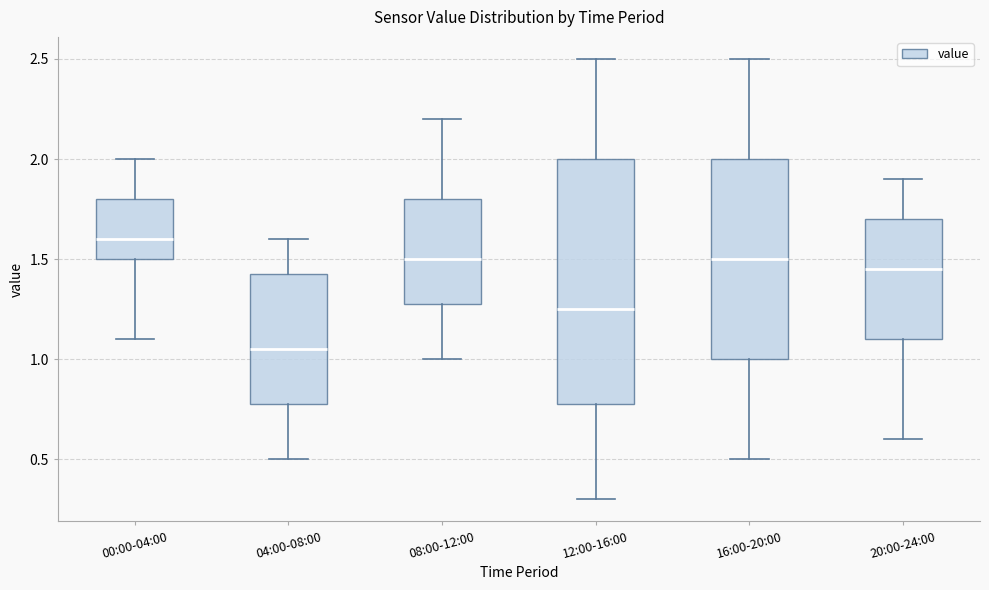

Where does the median line of the box for 04:00-08:00 sit on the y-axis? The values are not printed on the chart, so give them approximately, as read against the axis.

1.05